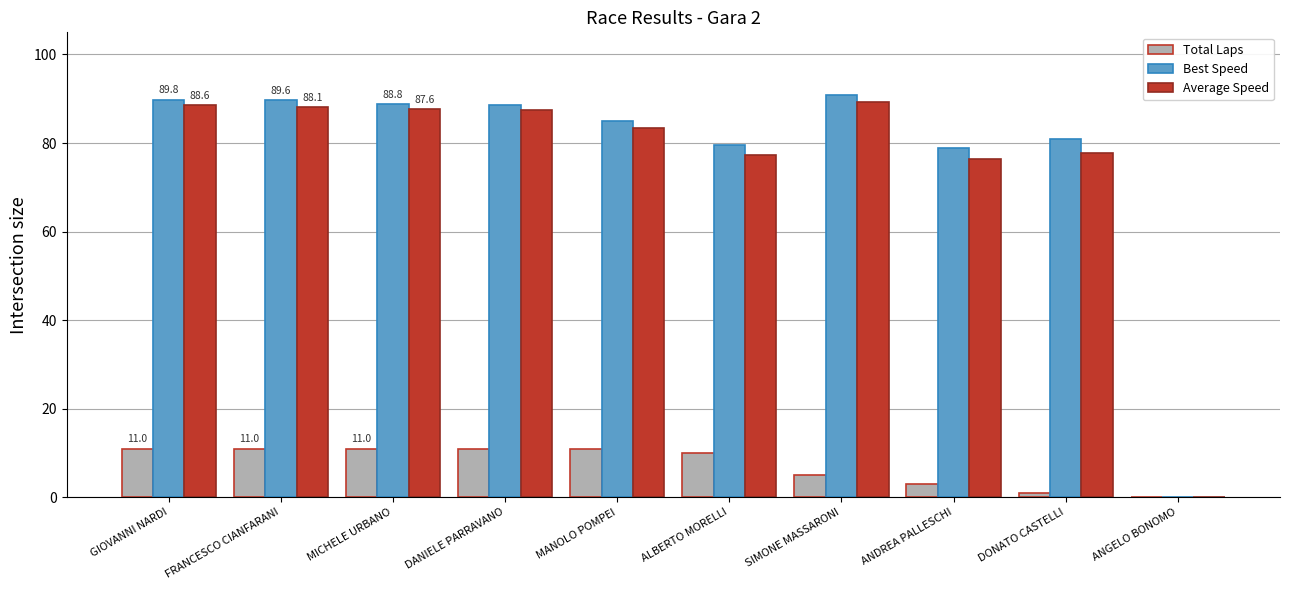

The Best Speed series shows 45.1 at DANIELE PARRAVANO. True or false?

False